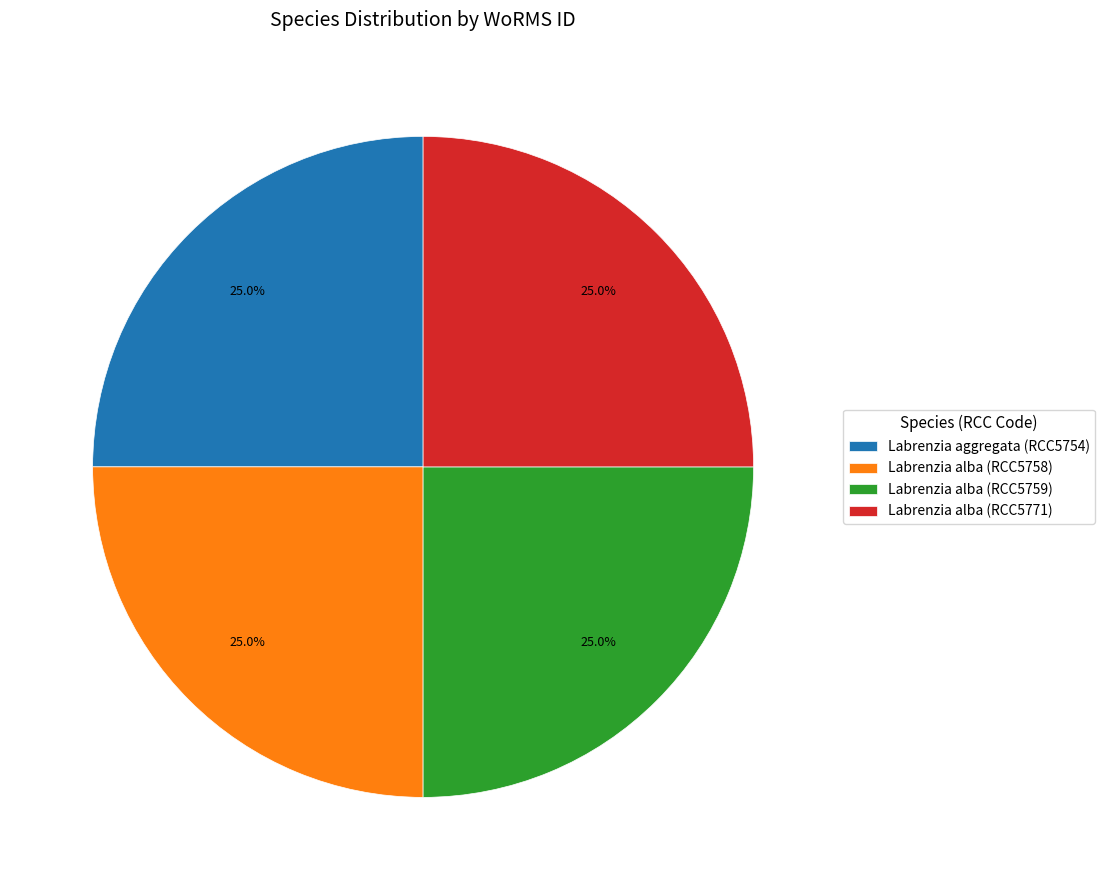

What percentage is NOT represented by Labrenzia alba (RCC5759)?

75.0%